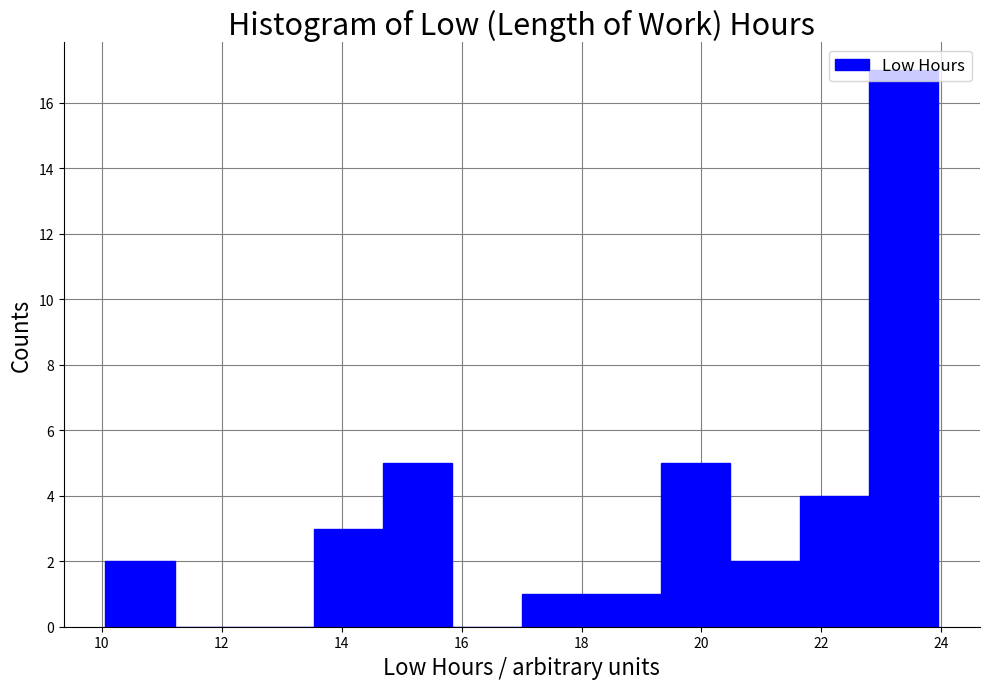

Reading left to right, list every bar in this chart as the range it spans on the x-axis followed by its height. Neither the bar edges nor the heights are printed on the chart, so give them approximately, as read against the axes.

10.0 to 11.2: 2
11.2 to 12.4: 0
12.4 to 13.6: 0
13.6 to 14.6: 3
14.6 to 15.8: 5
15.8 to 17.0: 0
17.0 to 18.2: 1
18.2 to 19.4: 1
19.4 to 20.4: 5
20.4 to 21.6: 2
21.6 to 22.8: 4
22.8 to 24.0: 17